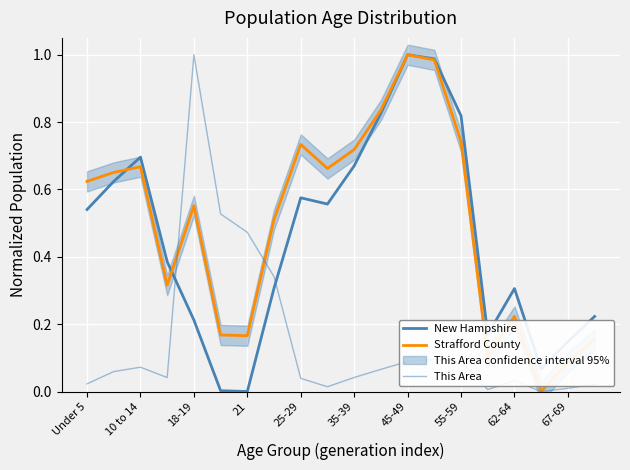

What is the difference between the maximum and second lowest values in the New Hampshire series?

1.0